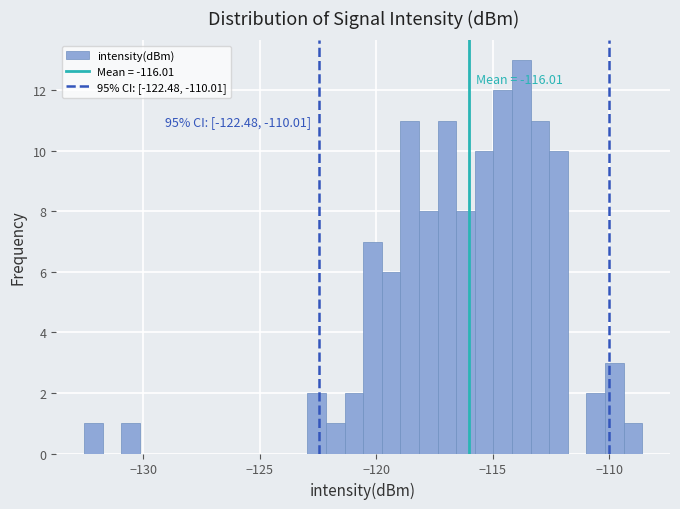

Read against the x-axis, roughly where is the centre of the tallest bar?

-114.0